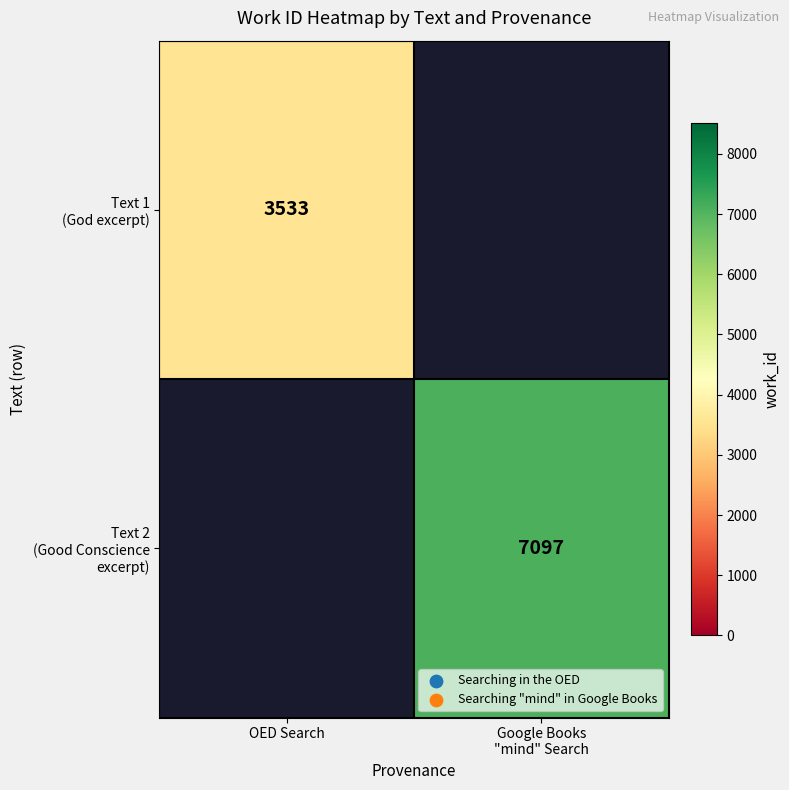

True or false: Text 1 (God excerpt) has a value of 4997.1 at OED Search.

False